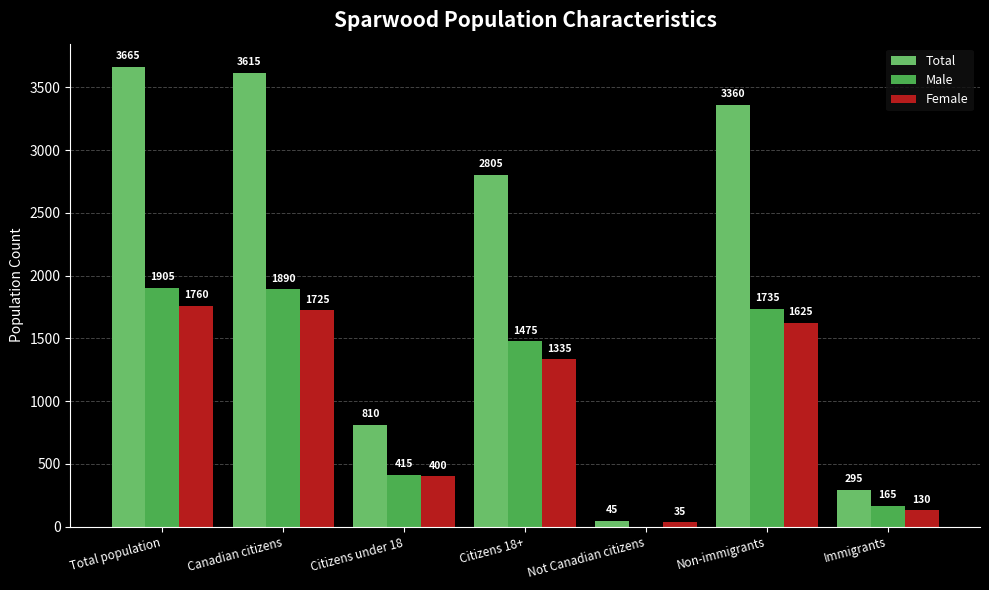

Which series has the largest total across all categories?

Total